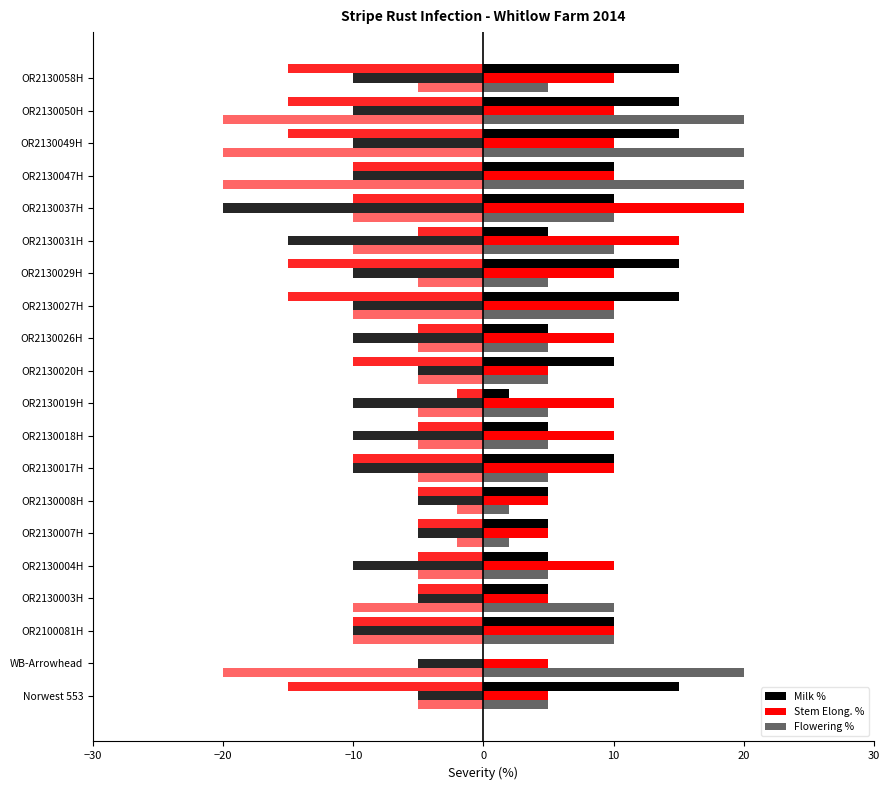

What is the average value of the Stem Elong. % series?

9